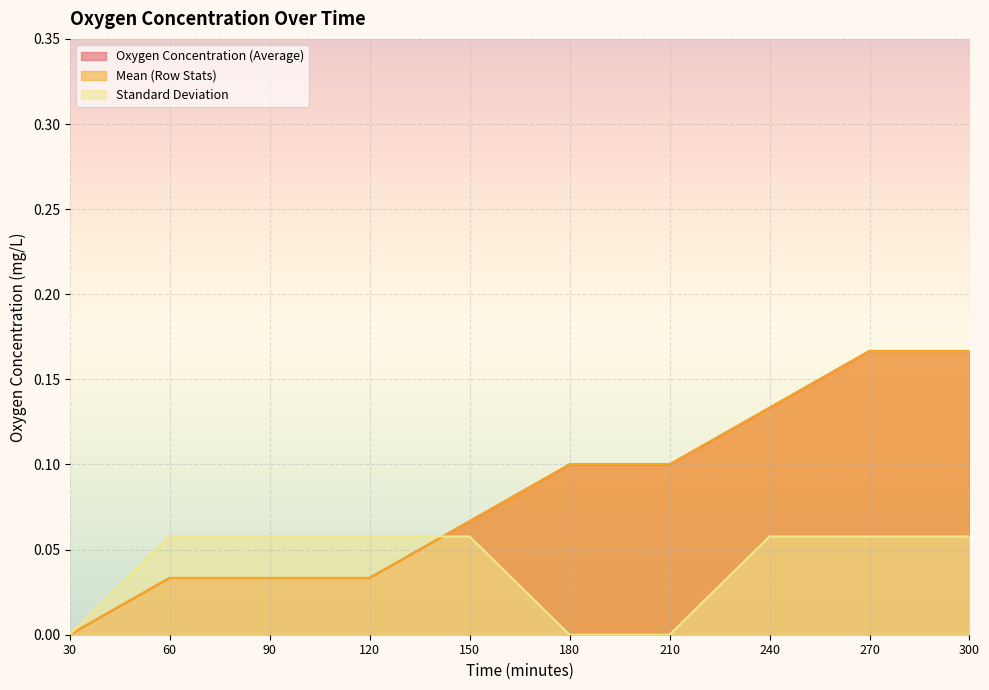

True or false: Oxygen Concentration (Average) has a value of 0.1 at 180.

True